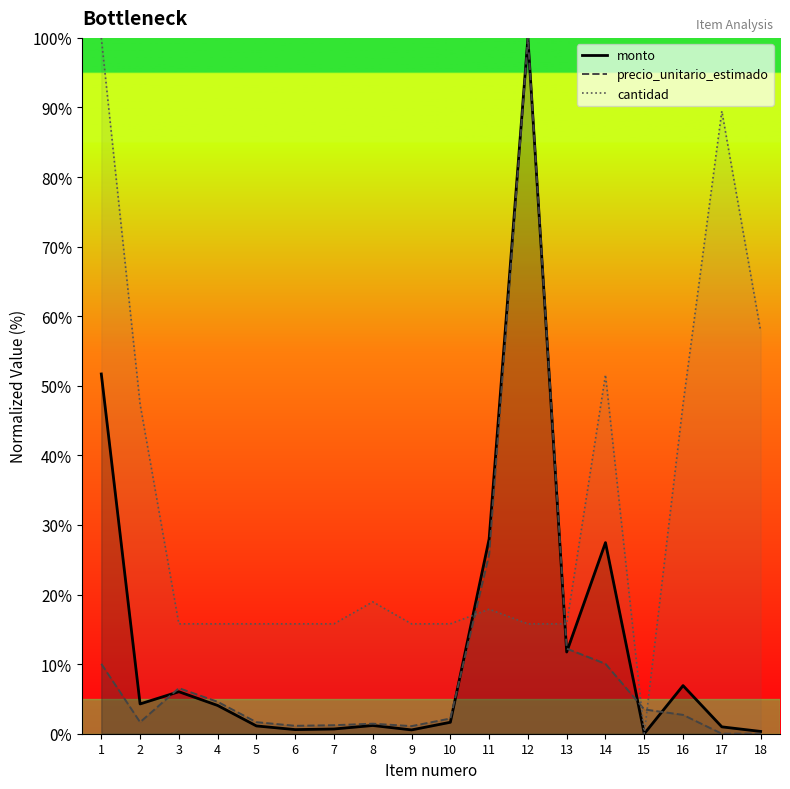

What is the sum of all cantidad values?

572.6